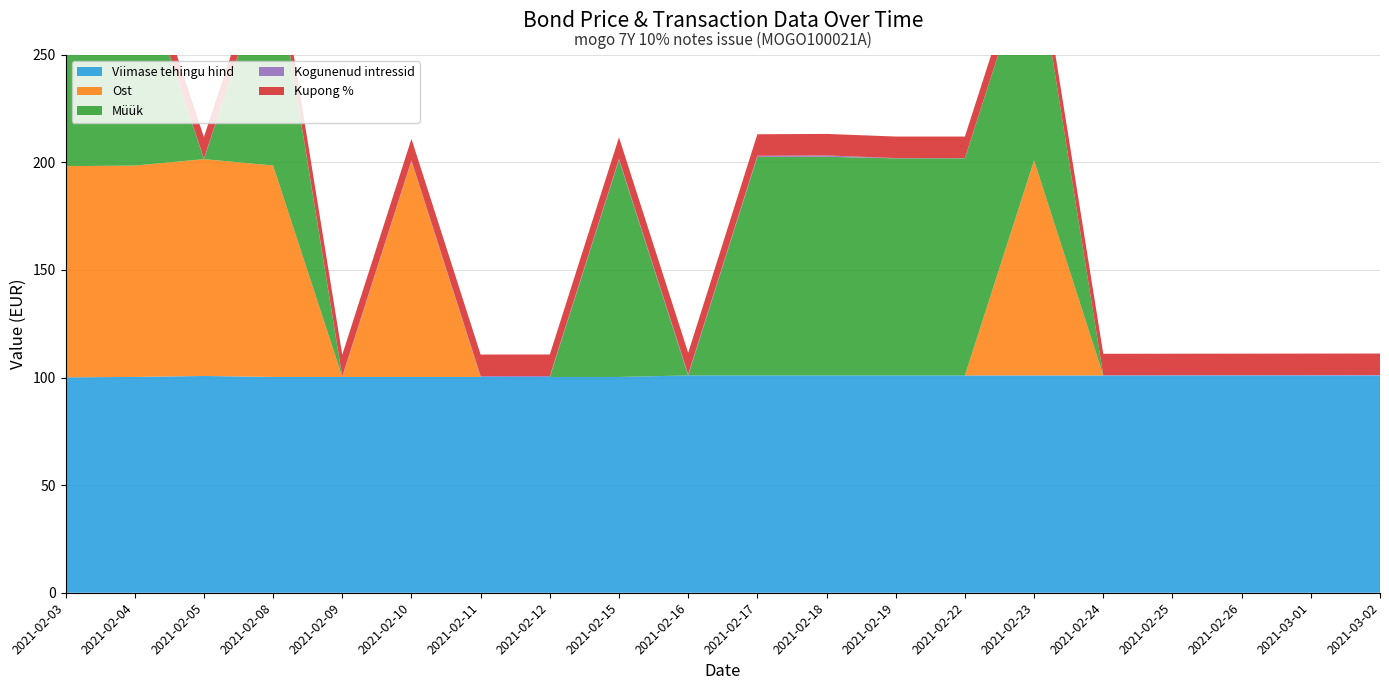

Reading right to left, extract all data points from this chart.

Viimase tehingu hind: 101.0	101.0	101.0	101.0	101.0	101.0	101.0	101.0	101.0	101.0	101.0	100.3	100.3	100.3	100.3	100.3	100.3	100.8	100.3	100.1
Ost: 0.0	0.0	0.0	0.0	0.0	99.9	0.0	0.0	0.0	0.0	0.0	0.0	0.0	0.0	100.3	0.0	98.3	100.8	98.2	98.1
Müük: 0.0	0.0	0.0	0.0	0.0	100.9	100.9	100.9	101.6	101.5	0.0	100.9	0.0	0.0	0.0	0.0	100.3	0.0	100.4	100.1
Kogunenud intressid: 0.2	0.1	0.1	0.1	0.1	0.1	0.1	0.1	0.6	0.5	0.5	0.5	0.4	0.4	0.3	0.3	0.3	0.2	0.2	0.1
Kupong %: 10.0	10.0	10.0	10.0	10.0	10.0	10.0	10.0	10.0	10.0	10.0	10.0	10.0	10.0	10.0	10.0	10.0	10.0	10.0	10.0